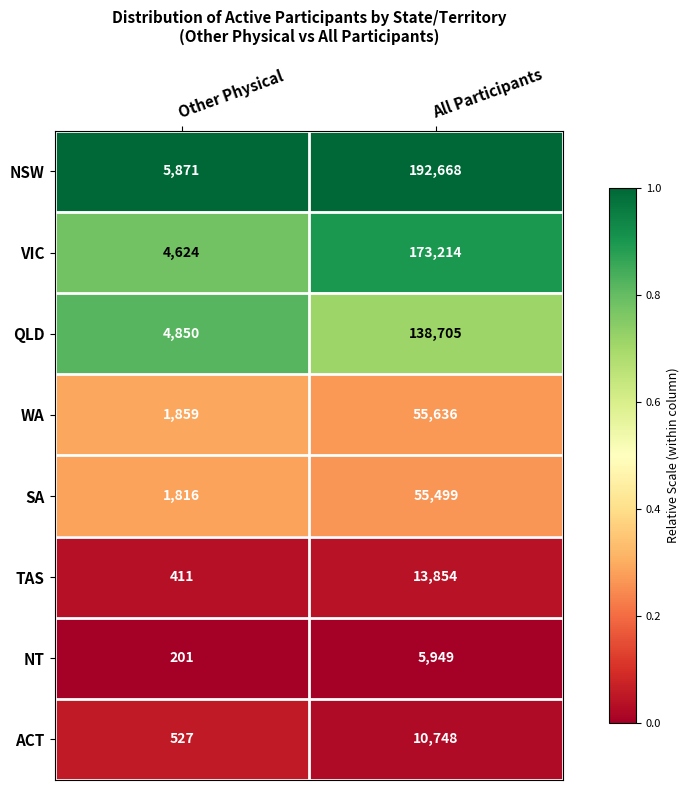

Is the value of SA at All Participants greater than the value of TAS at All Participants?

Yes